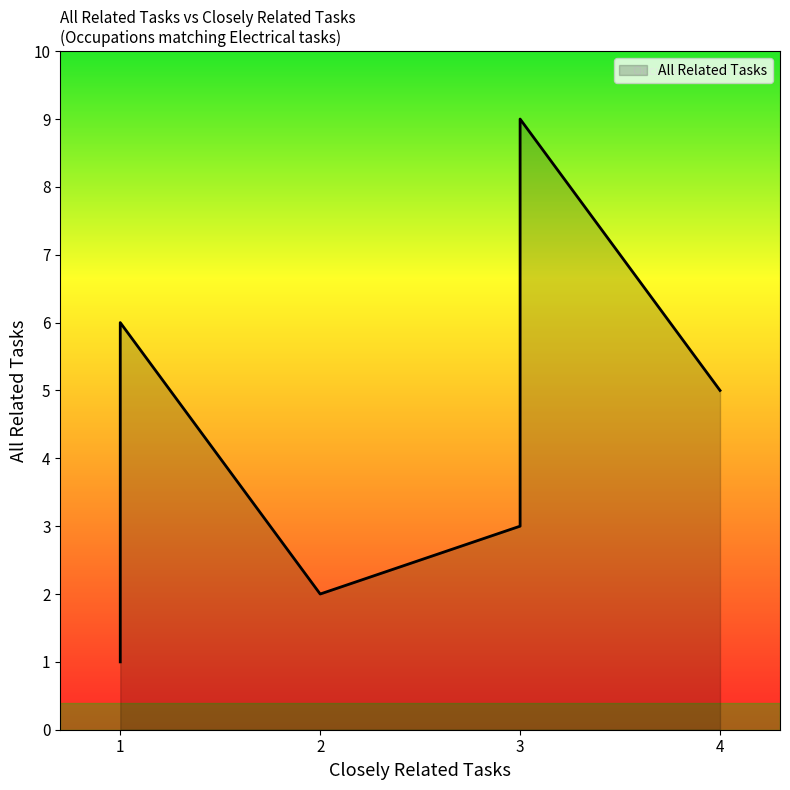

How many lines are shown in the chart?

1